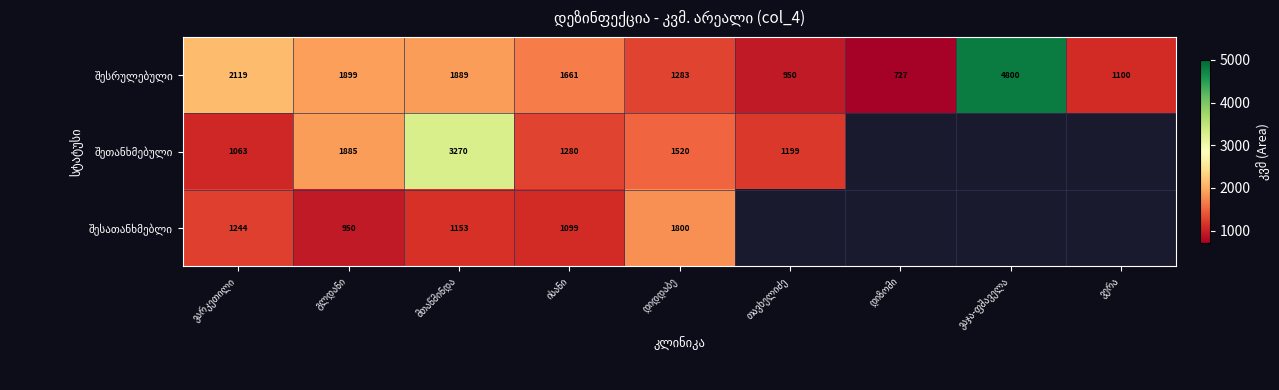

At ისანი, list the series in order from smallest to largest.

შესათანხმებლი, შეთანხმებული, შესრულებული